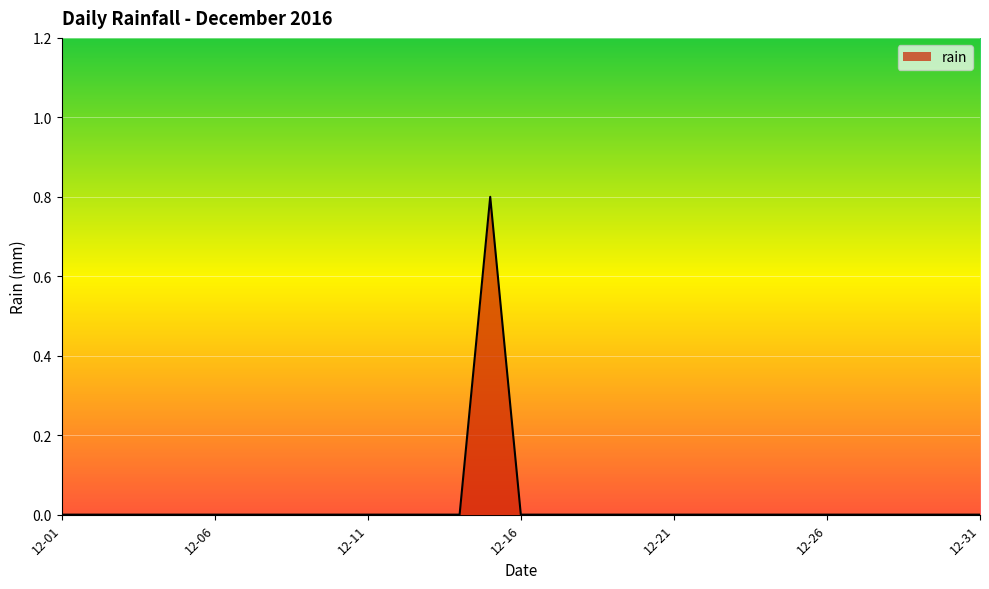

What is the difference between the maximum and minimum values?

0.8